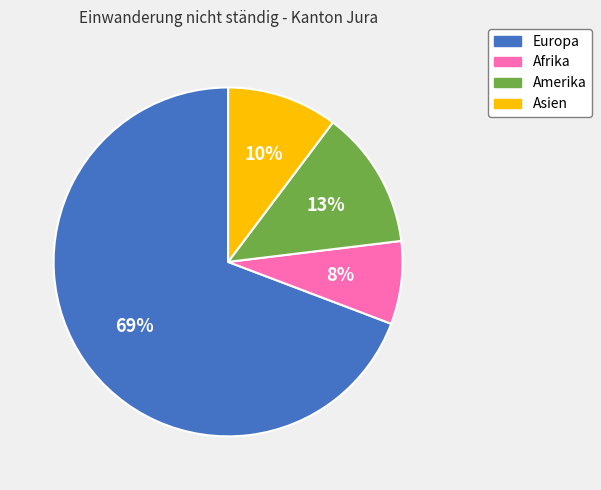

Which has a higher value, Amerika or Afrika?

Amerika